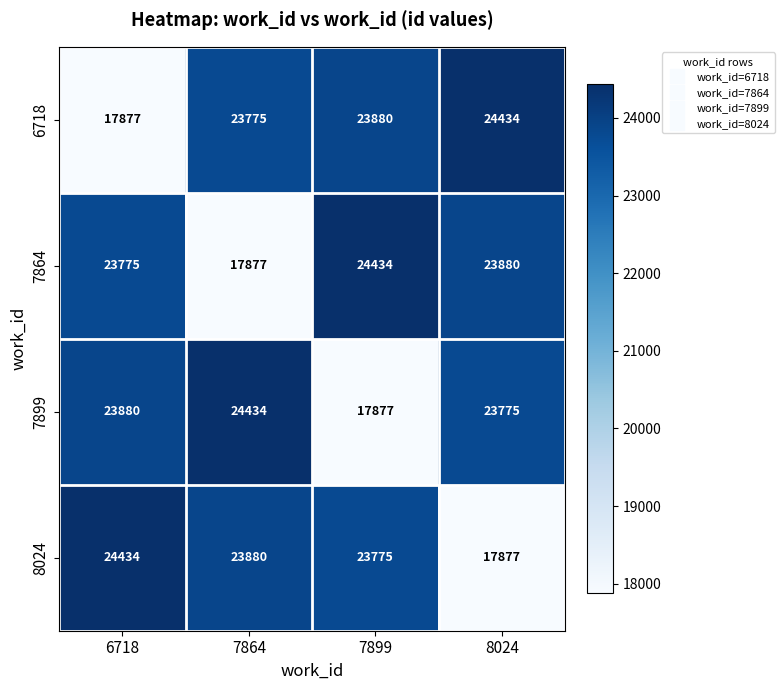

List the labels in order of 7899 value, smallest first.

7899, 8024, 6718, 7864